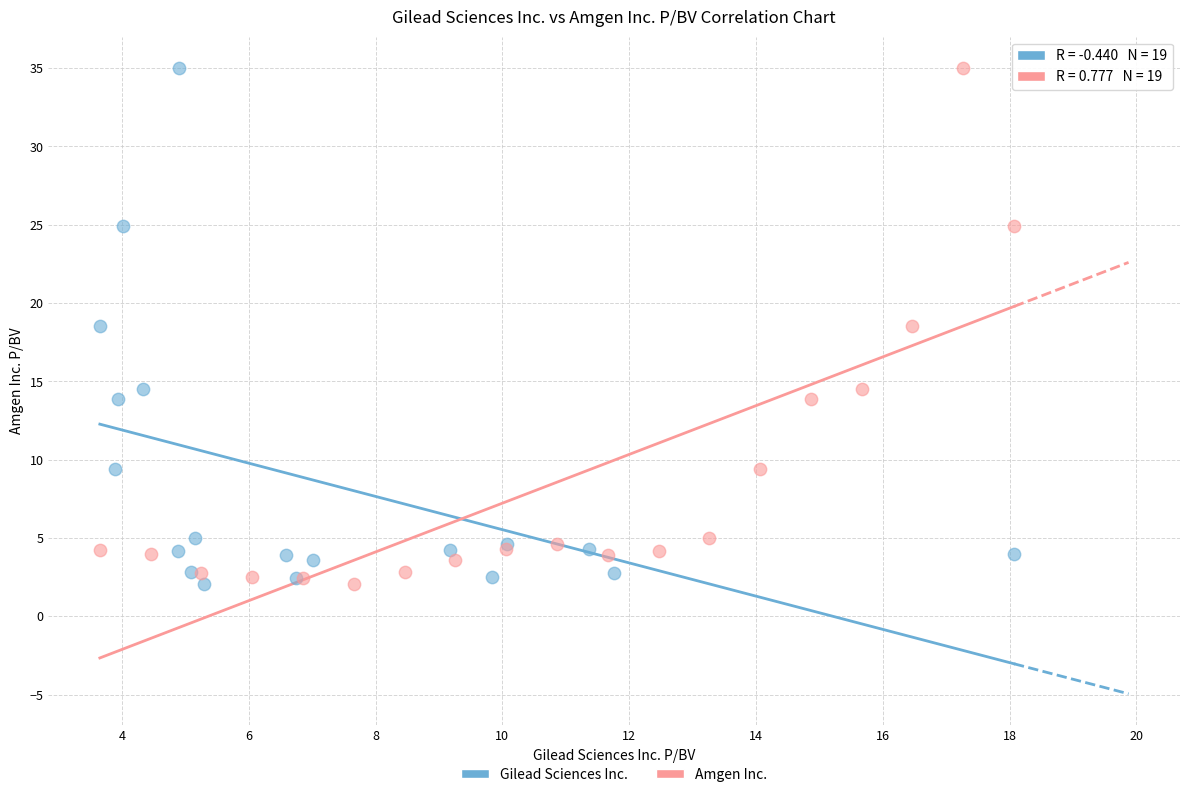

What are all the series names shown in the legend?

Gilead Sciences Inc., Amgen Inc.